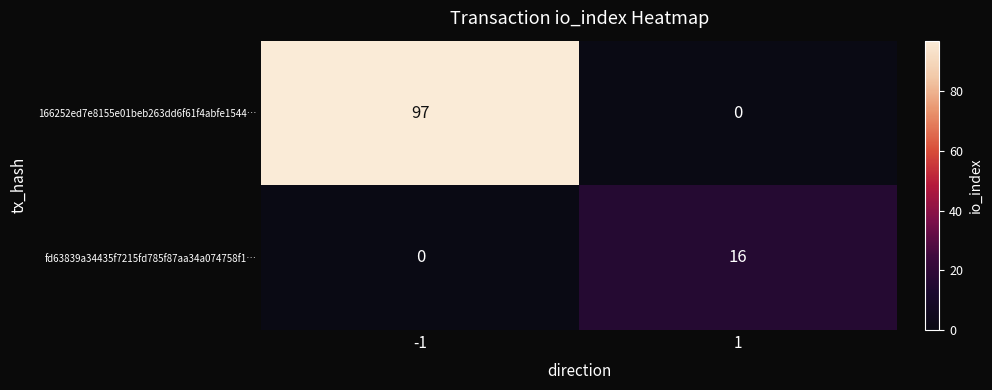

Reading left to right, transcribe all the data shown in this chart.

166252ed7e8155e01beb263dd6f61f4abfe1544…: 97	0
fd63839a34435f7215fd785f87aa34a074758f1…: 0	16